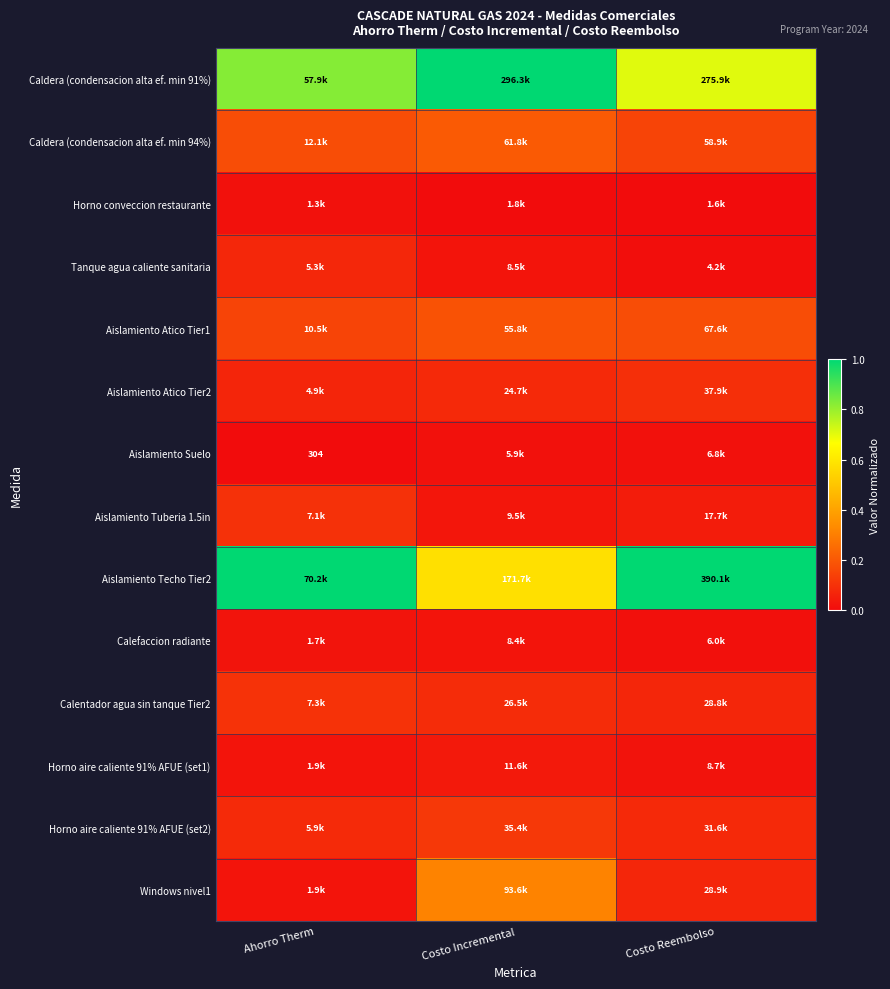

Count the number of categories in the chart.

3